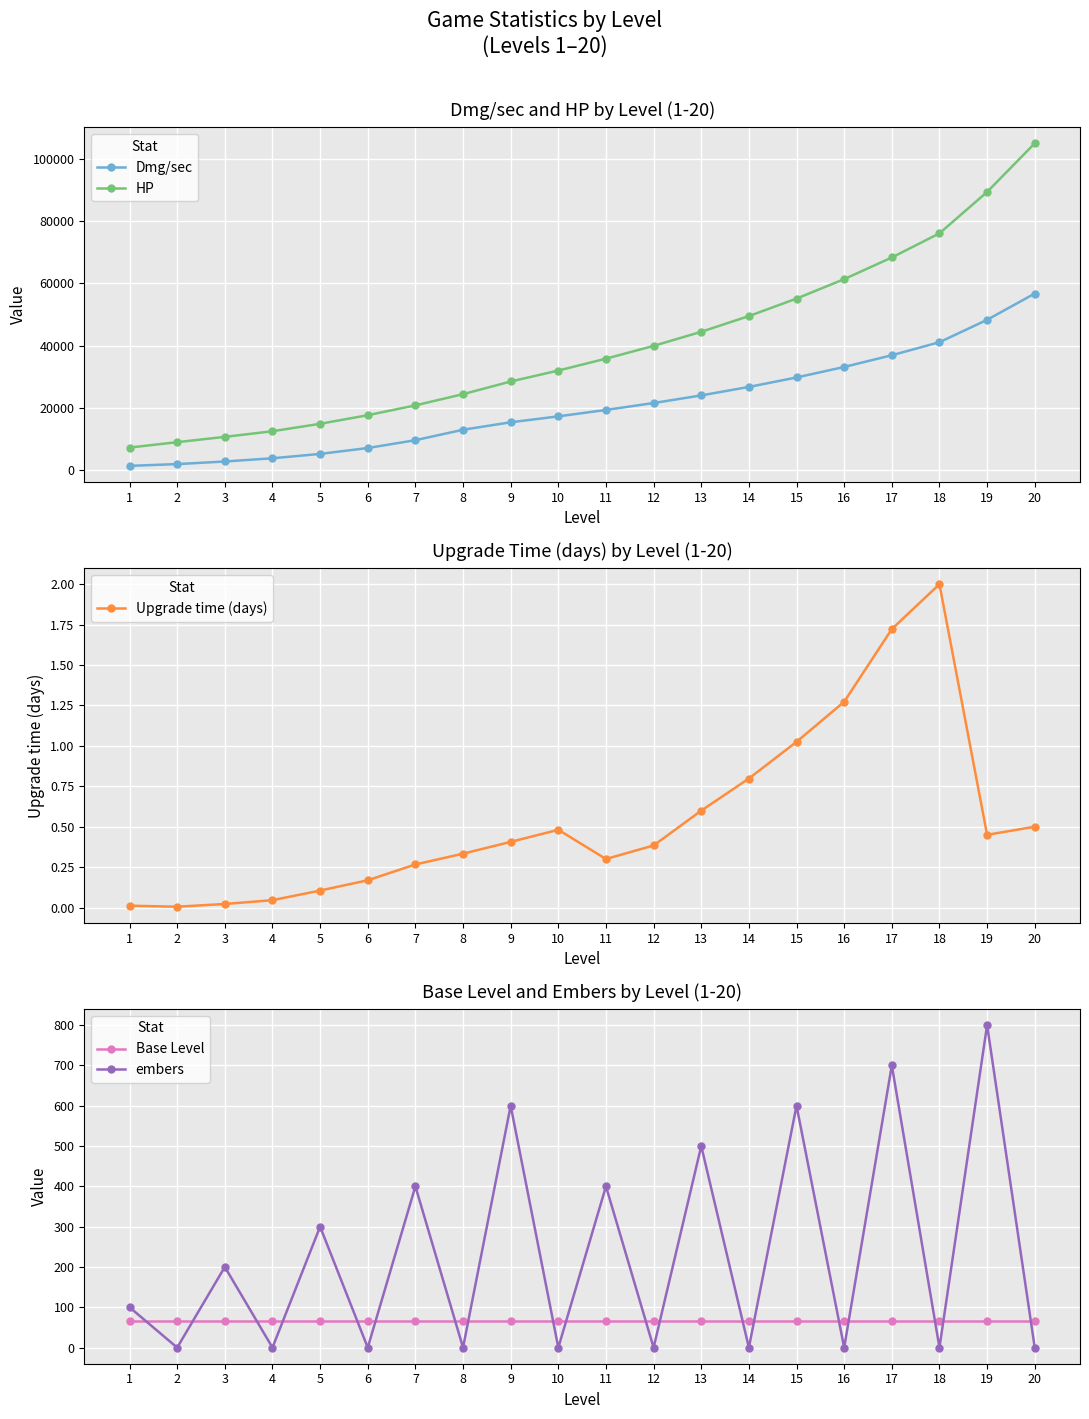

Is this an area chart (filled region under the line)?

No